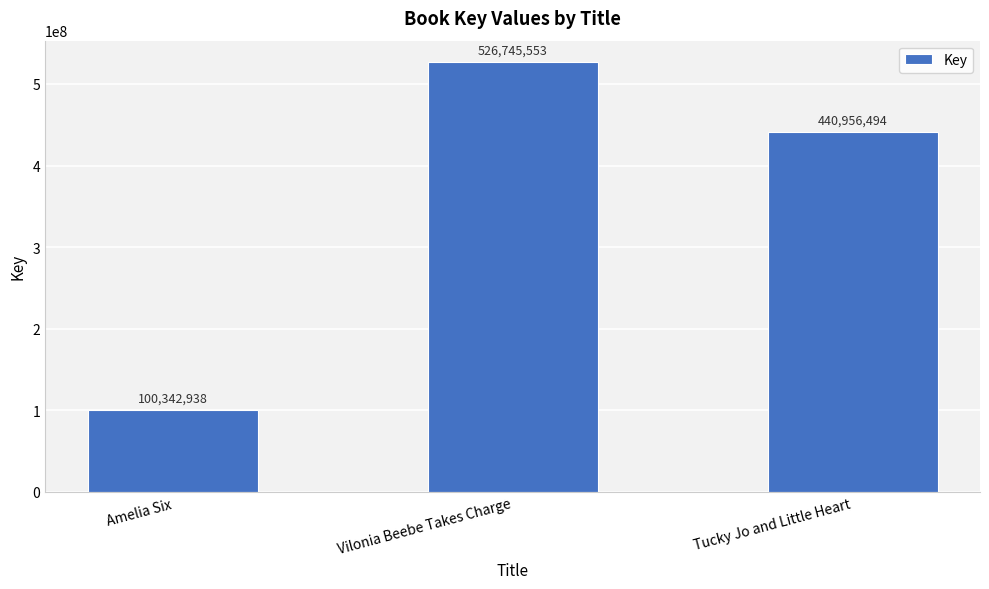

What is the average value?

356014995